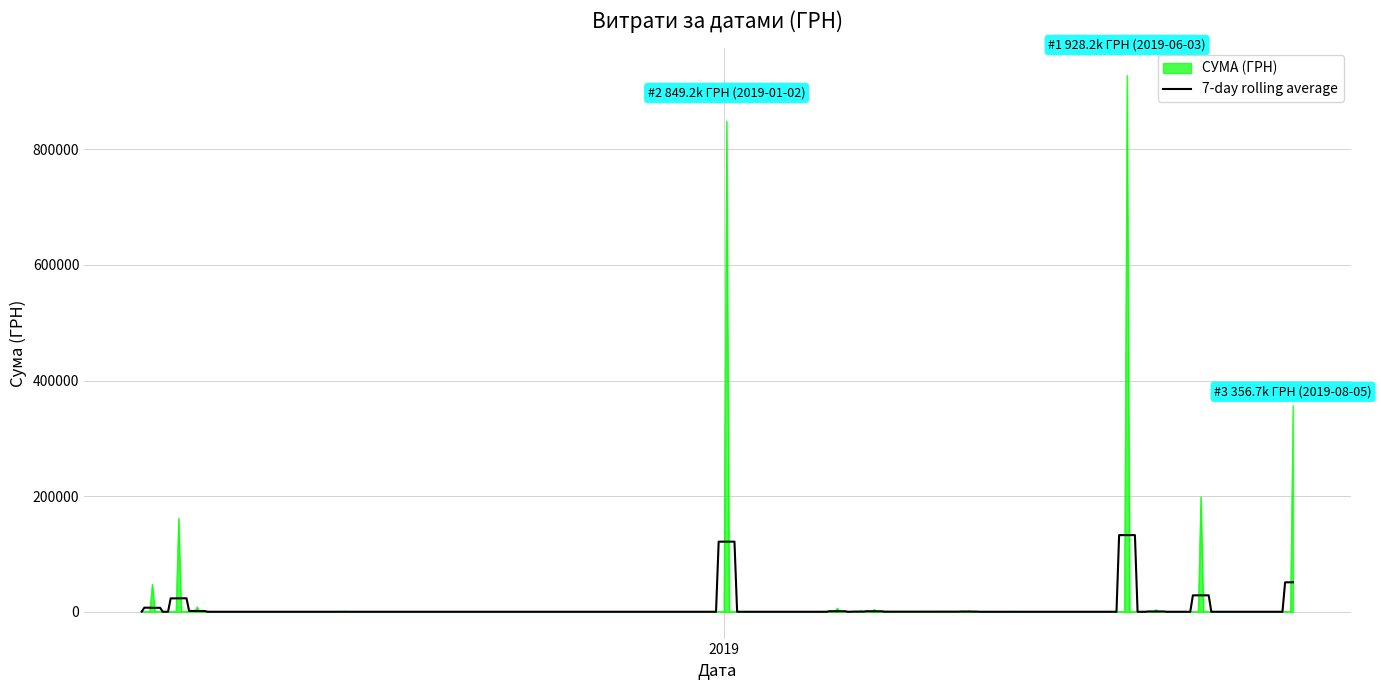

What is the greatest value displayed?

928224.5